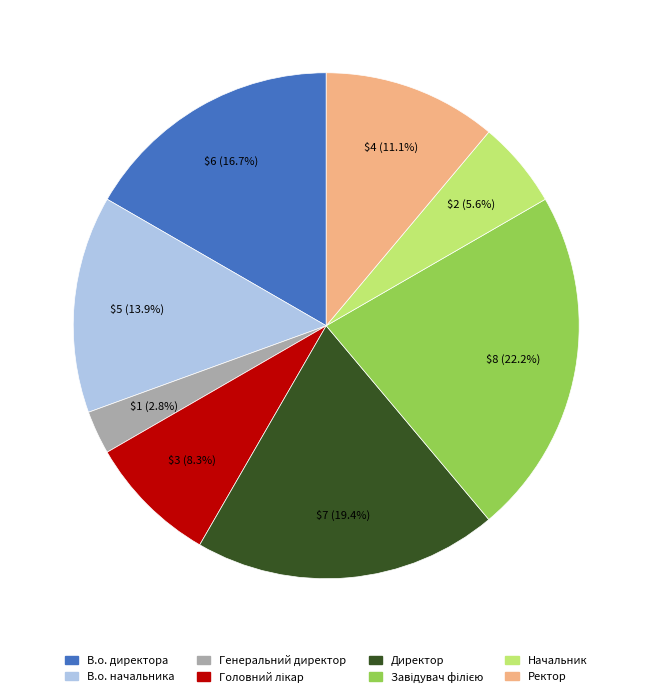

To the nearest percent, what is the average slice percentage?

12%